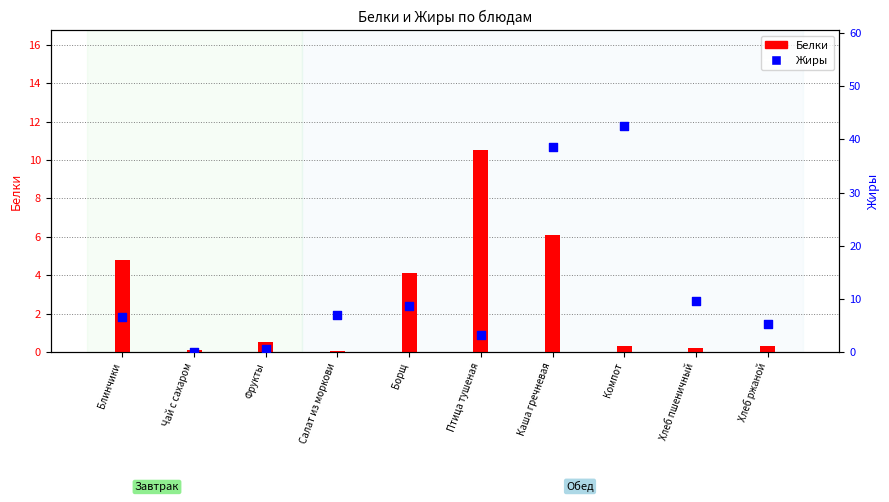

Is the value of Жиры at Чай с сахаром greater than the value of Белки at Птица тушеная?

No